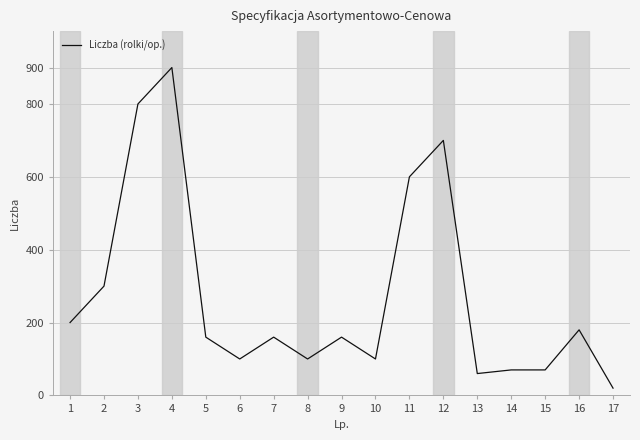

Count the number of data series in this chart.

1